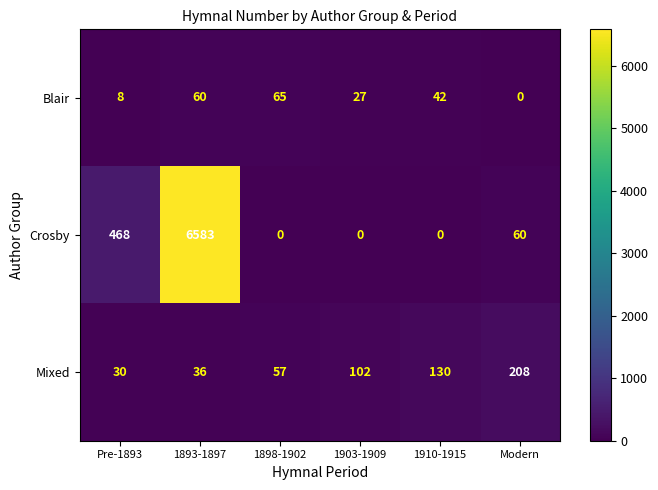

What is the average value of the Mixed series?

94